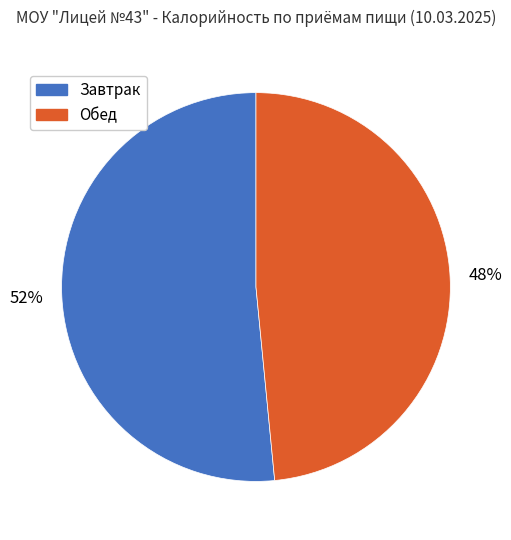

Which has a higher value, Обед or Завтрак?

Завтрак